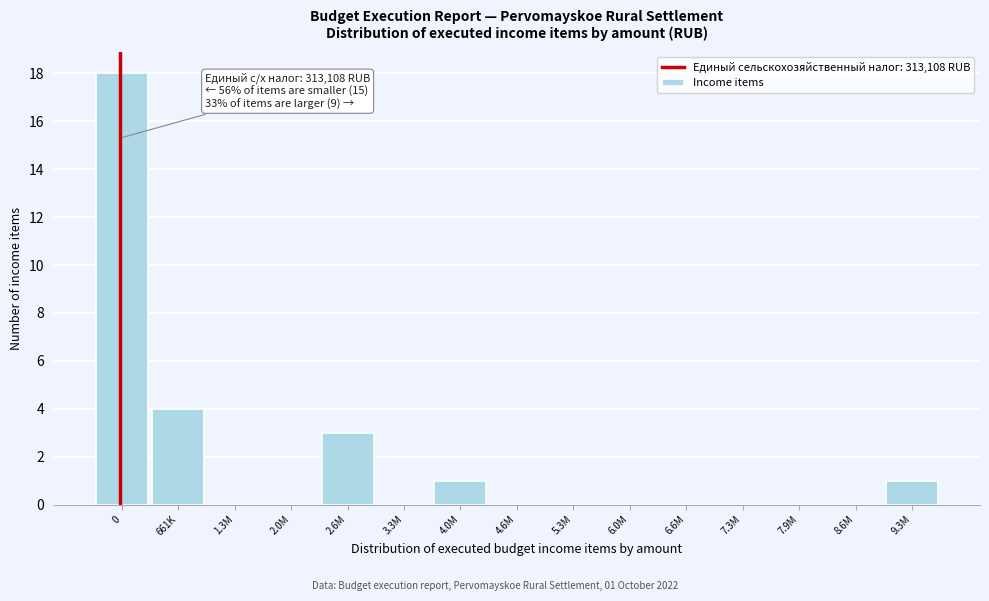

Reading left to right, transcribe all the data shown in this chart.

0=18	661K=4	1.3M=0	2.0M=0	2.6M=3	3.3M=0	4.0M=1	4.6M=0	5.3M=0	6.0M=0	6.6M=0	7.3M=0	7.9M=0	8.6M=0	9.3M=1